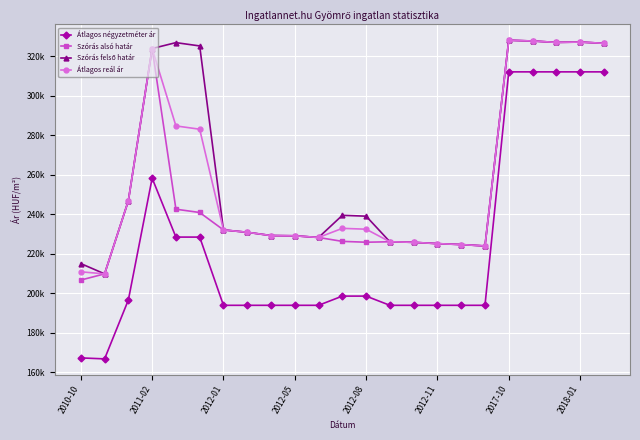

What is the average value of the Átlagos reál ár series?

258047